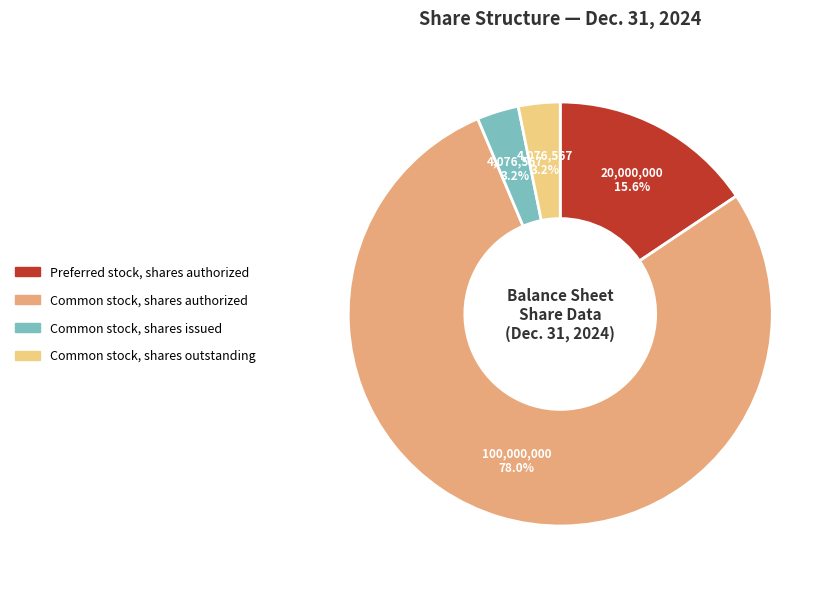

Which category accounts for the majority?

Common stock, shares authorized